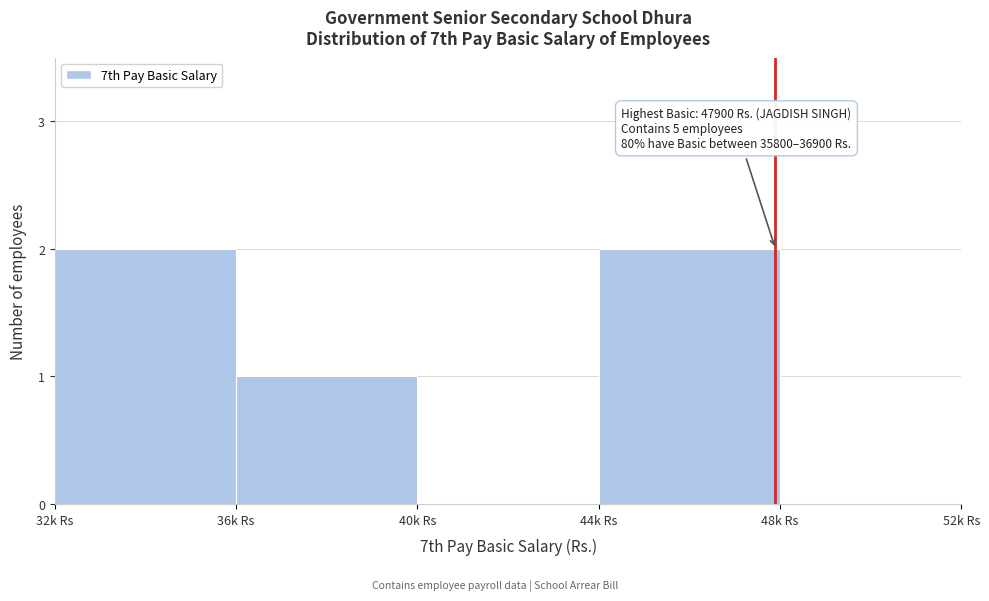

Reading left to right, transcribe all the data shown in this chart.

32k Rs=2	36k Rs=1	40k Rs=0	44k Rs=2	48k Rs=0